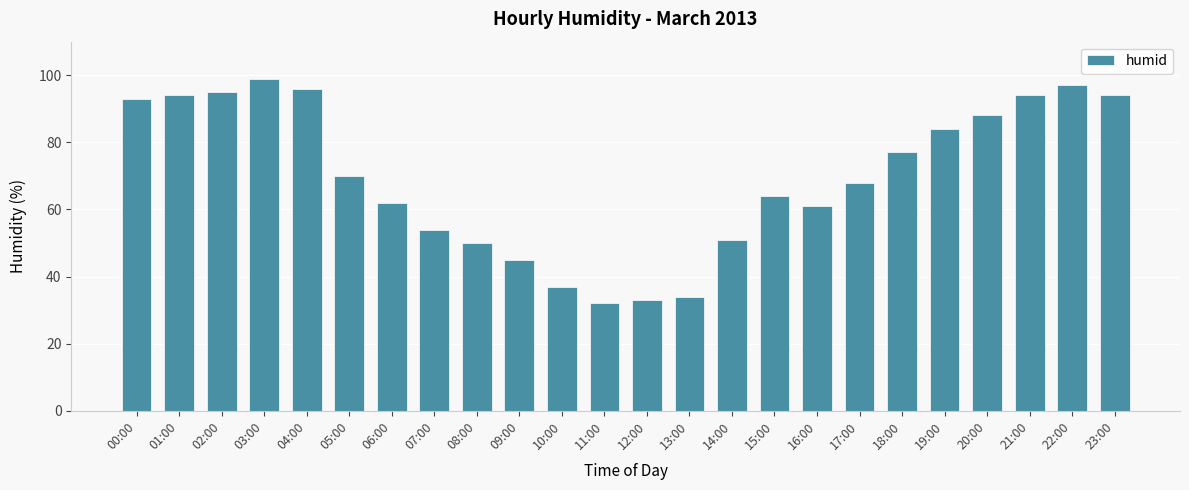

At which category does the chart reach its minimum across all series?

11:00